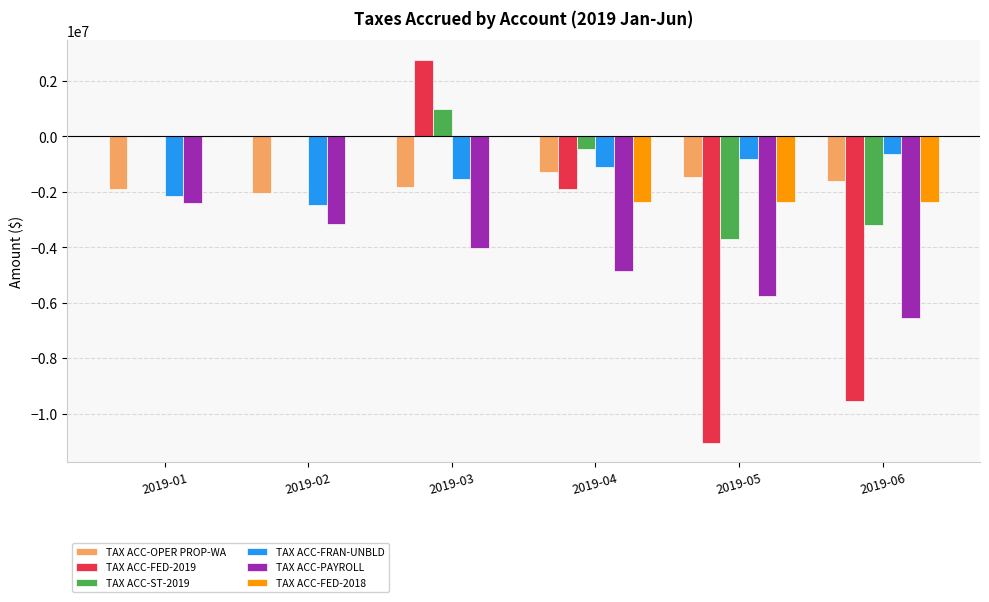

Which series changed the most between 2019-02 and 2019-03?

TAX ACC-FED-2019